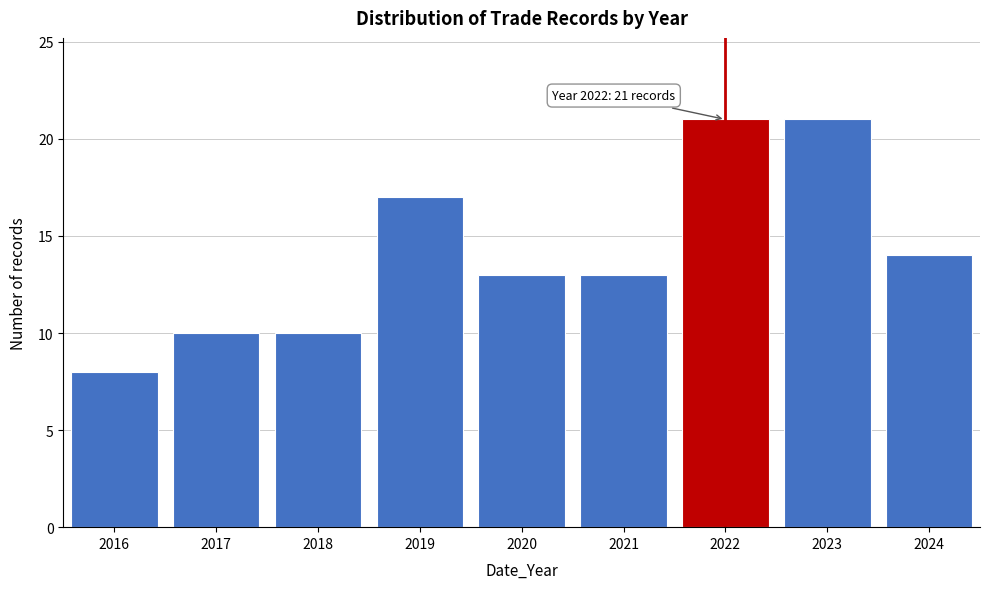

Reading left to right, list all the values displayed in this chart.

8	10	10	17	13	13	21	21	14